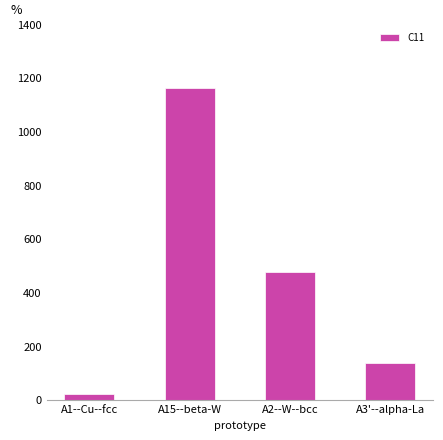

Reading left to right, list all the values displayed in this chart.

A1--Cu--fcc=20.7	A15--beta-W=1162.4	A2--W--bcc=473.7	A3'--alpha-La=136.4